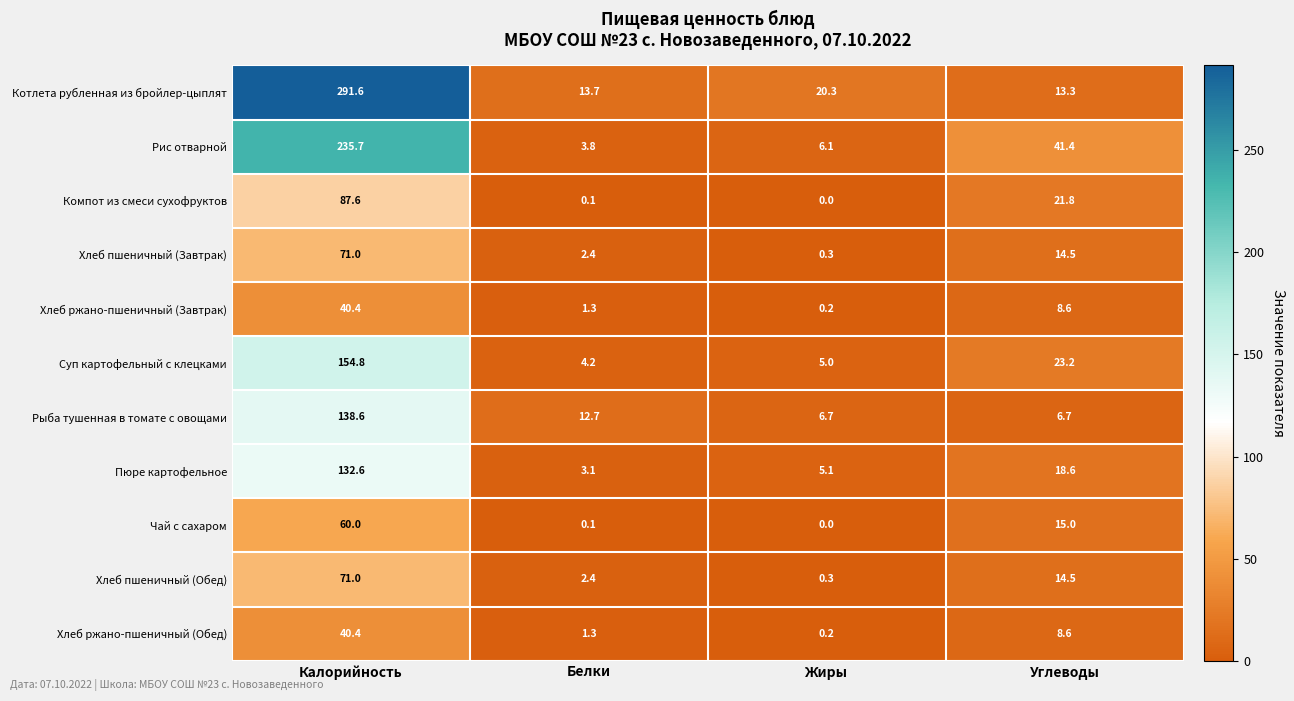

What is the difference between the maximum and second lowest values in the Хлеб ржано-пшеничный (Обед) series?

39.1